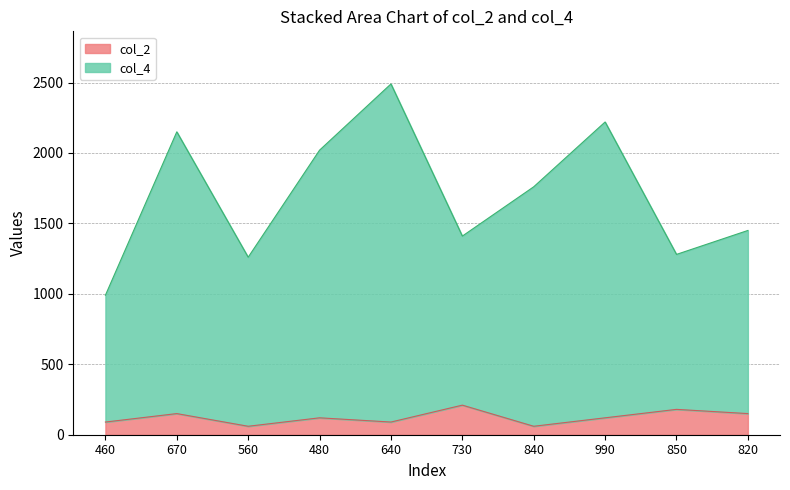

In col_4, how many points are lower than both neighbors (excluding endpoints)?

3